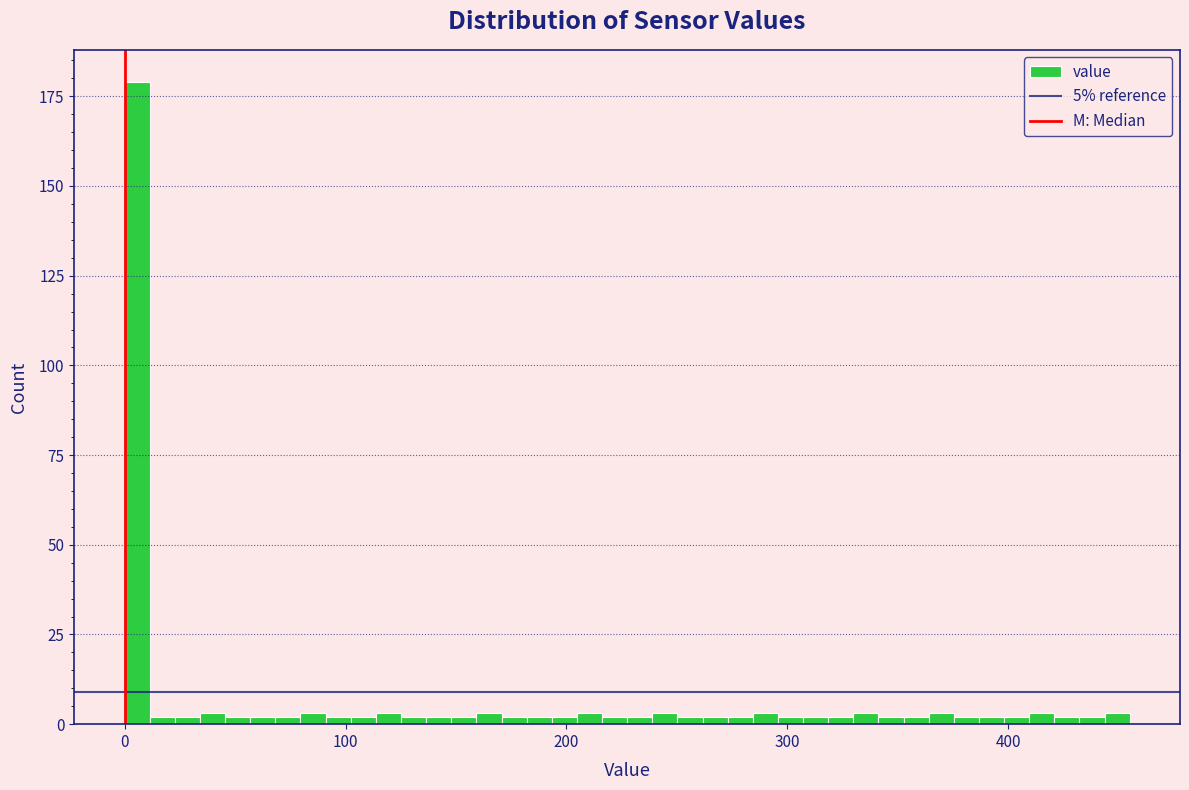

Around what value on the x-axis is the tallest bar? Give the approximate position of its centre, as read against the axis.

10